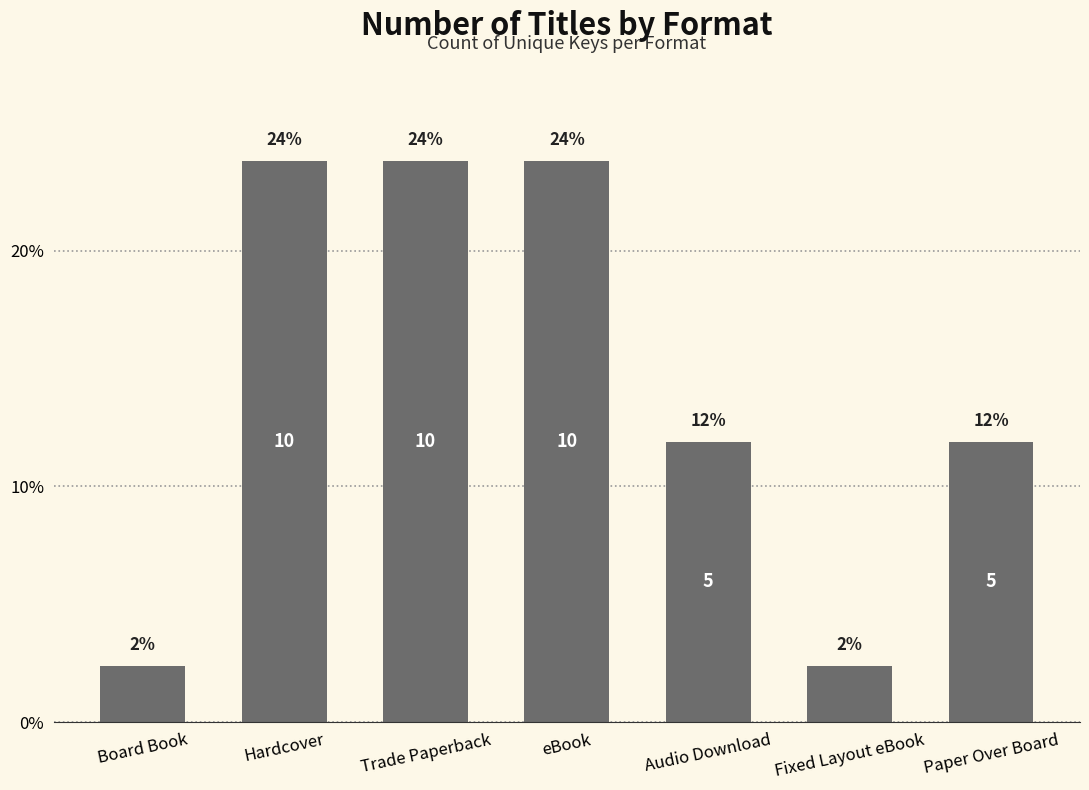

The value at eBook is 8.2. True or false?

False